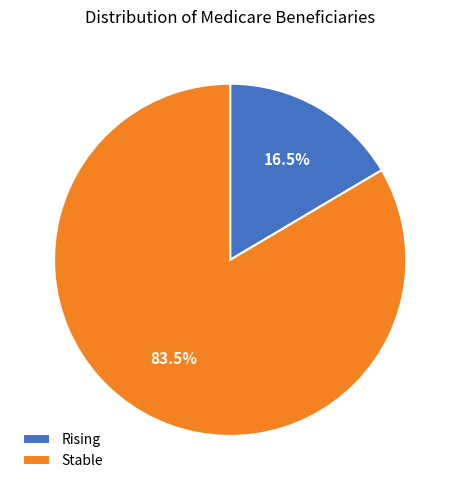

Approximately how many times larger is the value at Stable compared to Rising?

5.1